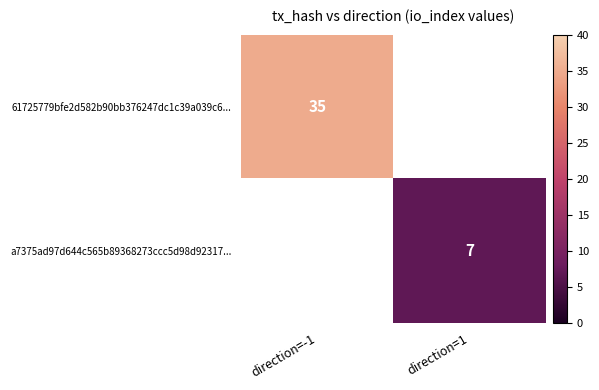

The value of 61725779bfe2d582b90bb376247dc1c39a039c6... at direction=-1 is 7.4. True or false?

False